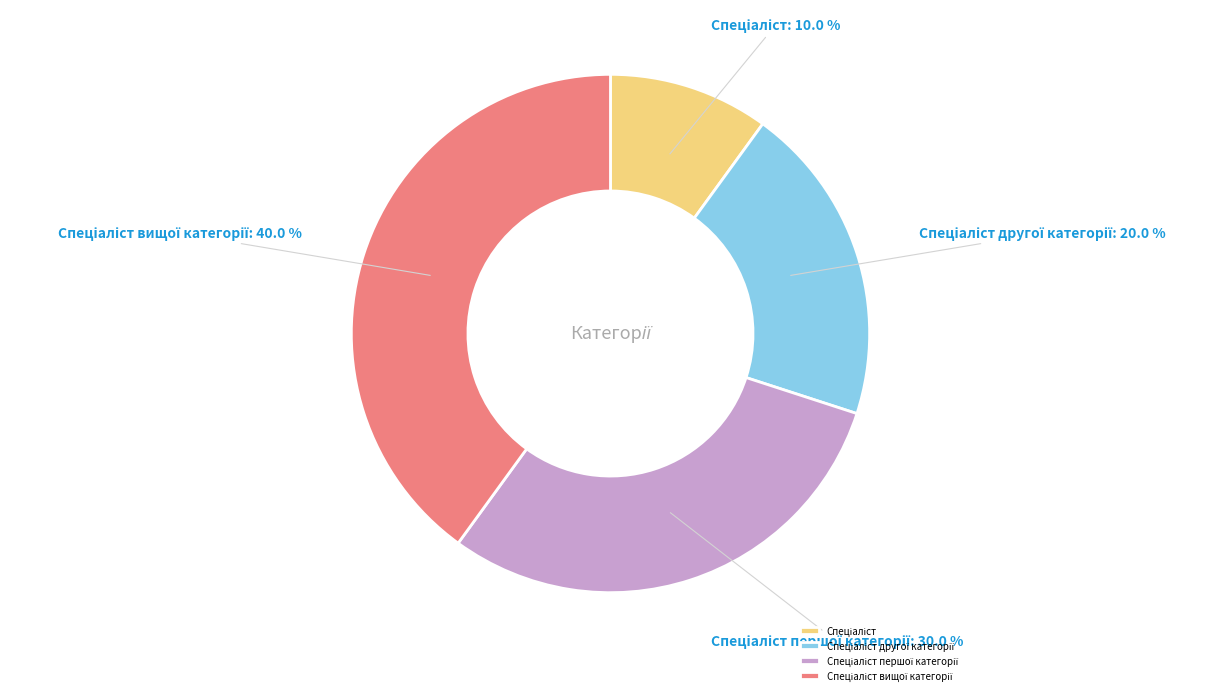

To the nearest percent, what is the average slice percentage?

25%